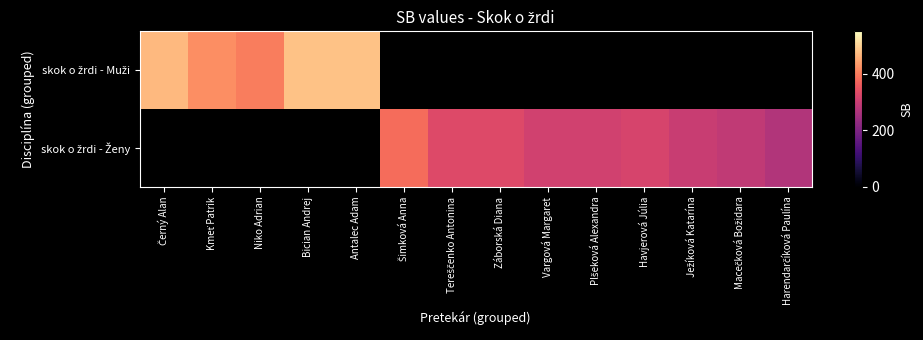

The value of skok o žrdi - Muži at Bician Andrej is 644.9. True or false?

False